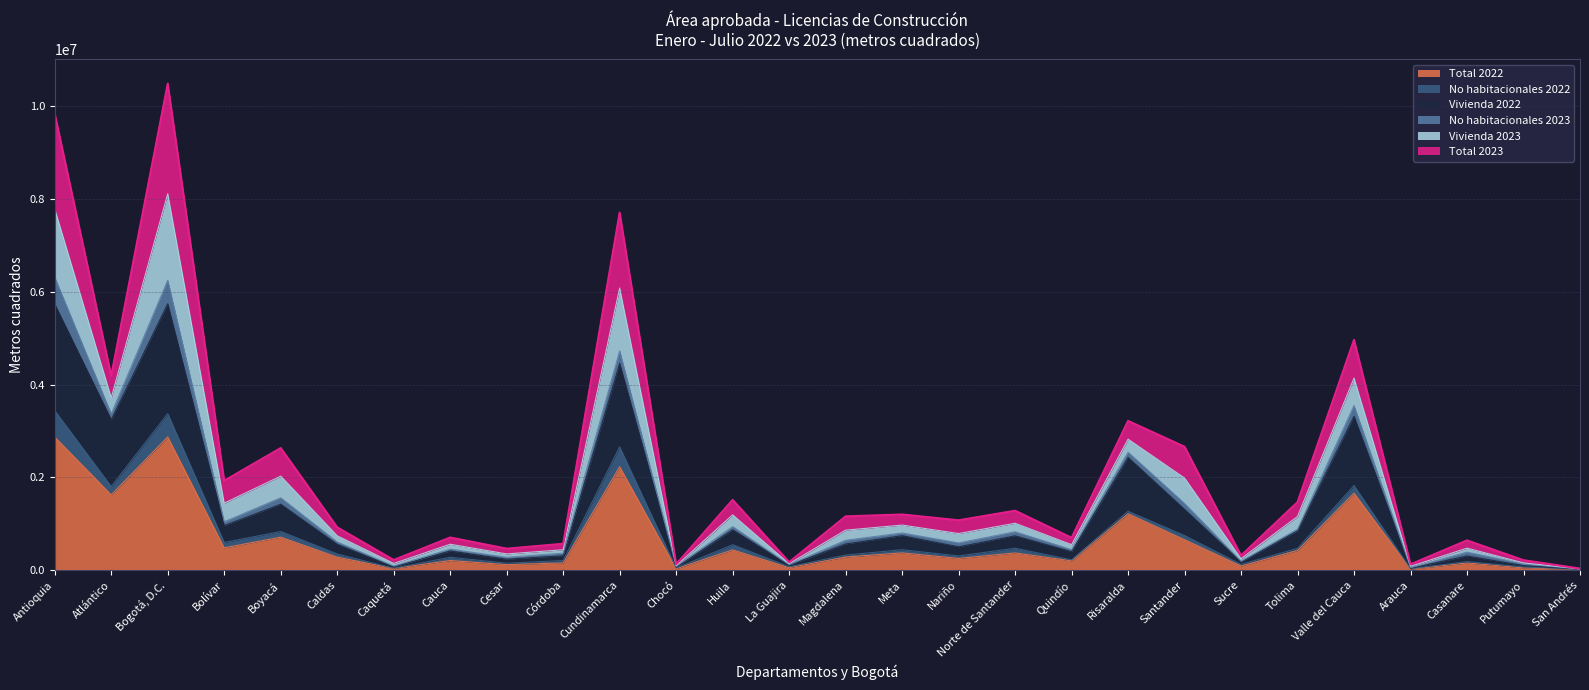

How many interior local peaks does the Total 2023 series have?

10